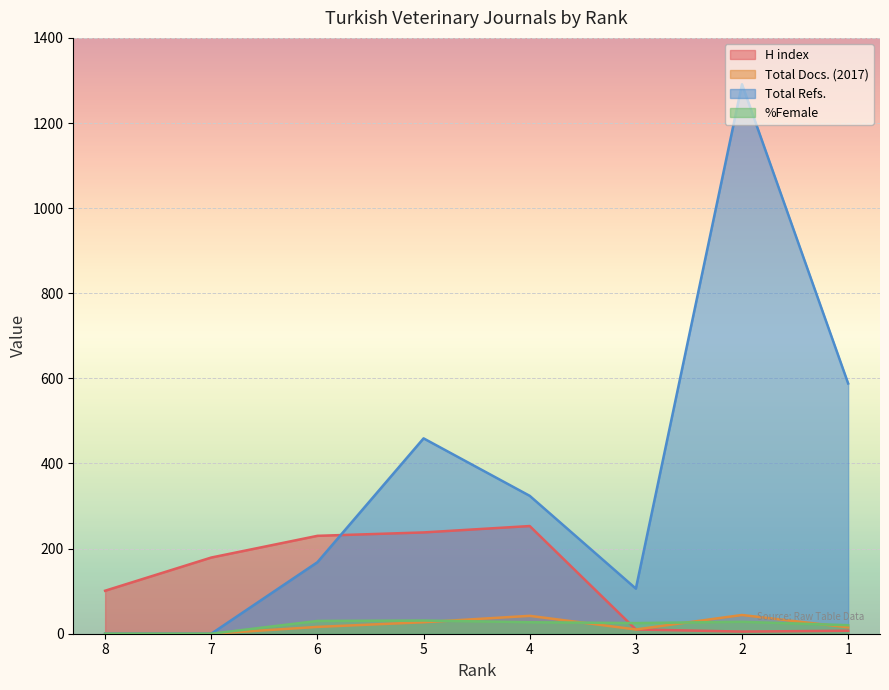

Reading right to left, what are all the values shown in this chart?

H index: Rank 1=7	Rank 2=5	Rank 3=10	Rank 4=253	Rank 5=238	Rank 6=230	Rank 7=179	Rank 8=101
Total Docs. (2017): Rank 1=15	Rank 2=44	Rank 3=10	Rank 4=42	Rank 5=27	Rank 6=16	Rank 7=0	Rank 8=0
Total Refs.: Rank 1=588	Rank 2=1291	Rank 3=106	Rank 4=324	Rank 5=459	Rank 6=168	Rank 7=0	Rank 8=0
%Female: Rank 1=20	Rank 2=28	Rank 3=25	Rank 4=27	Rank 5=31	Rank 6=30	Rank 7=0	Rank 8=0